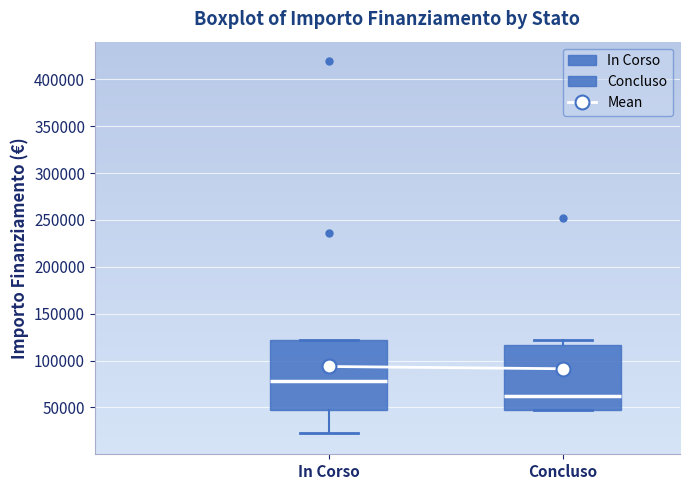

Which box is the tallest, from its lower edge to its upper edge?

In Corso